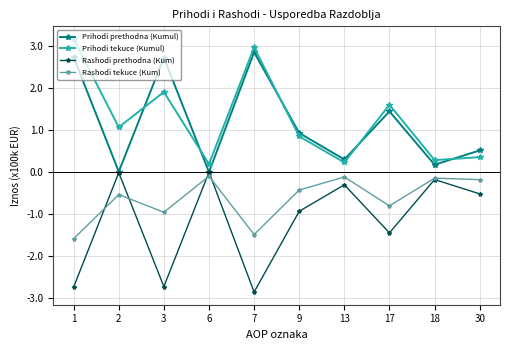

How many lines are shown in the chart?

4